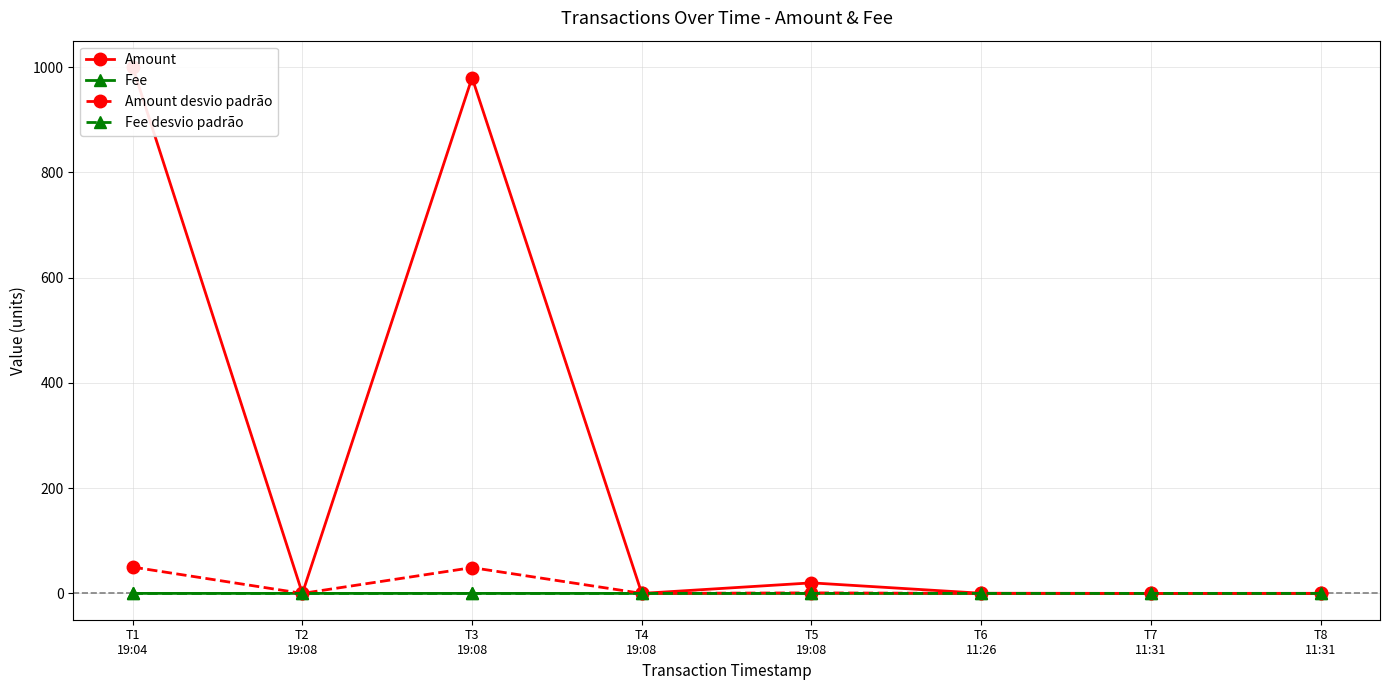

In Amount, how many points are higher than both neighbors (excluding endpoints)?

2